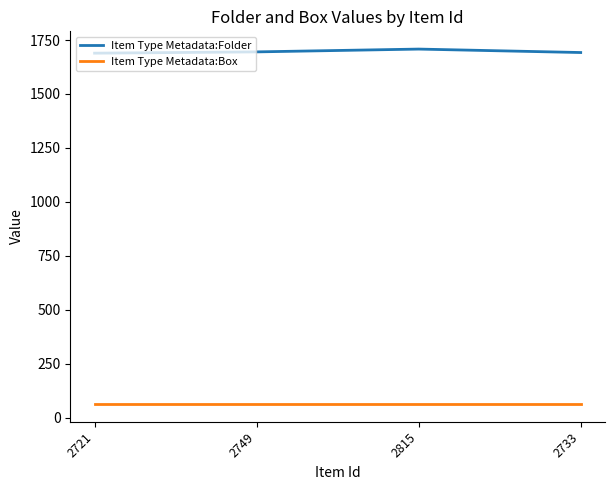

True or false: Item Type Metadata:Box and Item Type Metadata:Folder cross at least once.

False